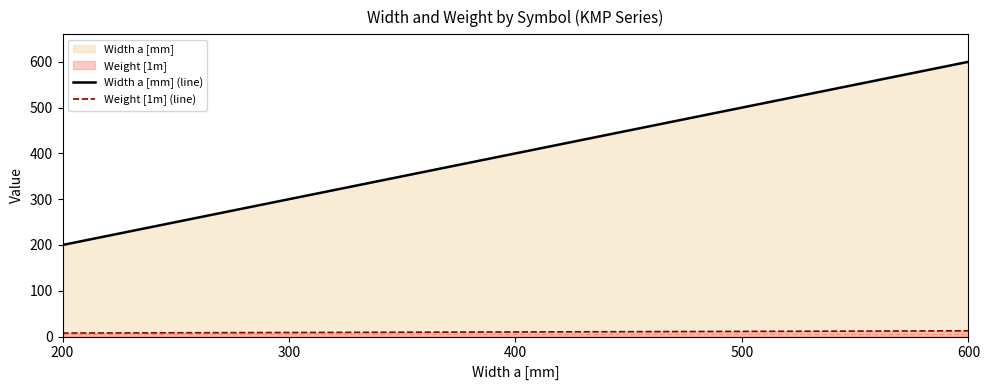

True or false: Width a [mm] (line) and Weight [1m] (line) cross at least once.

False